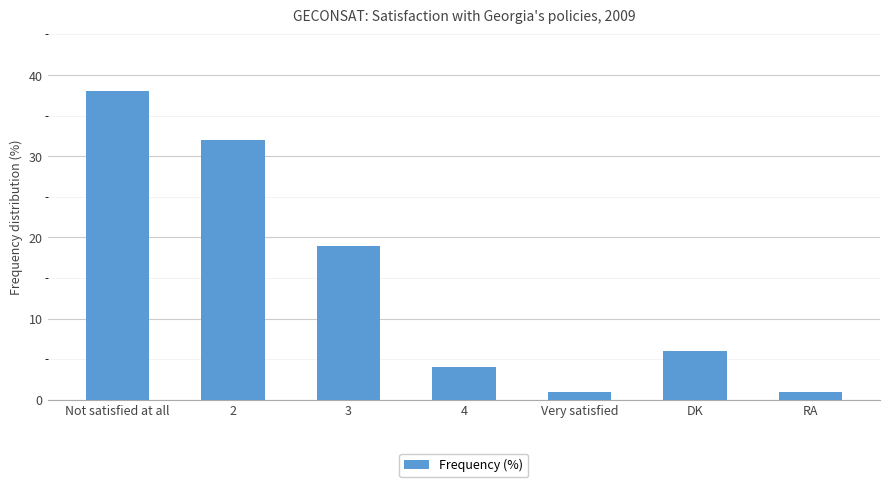

Reading left to right, list all the values displayed in this chart.

38	32	19	4	1	6	1